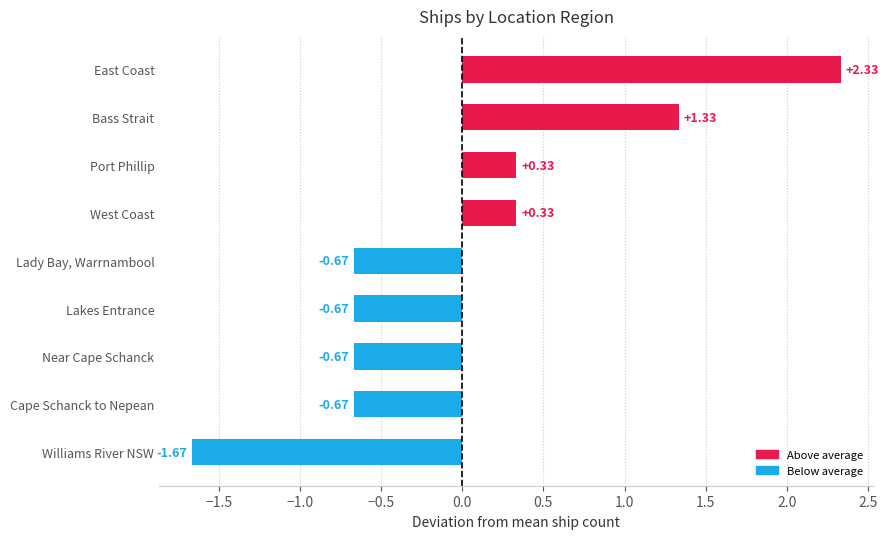

What is the sum of the values at Lakes Entrance and Lady Bay, Warrnambool?

-1.3